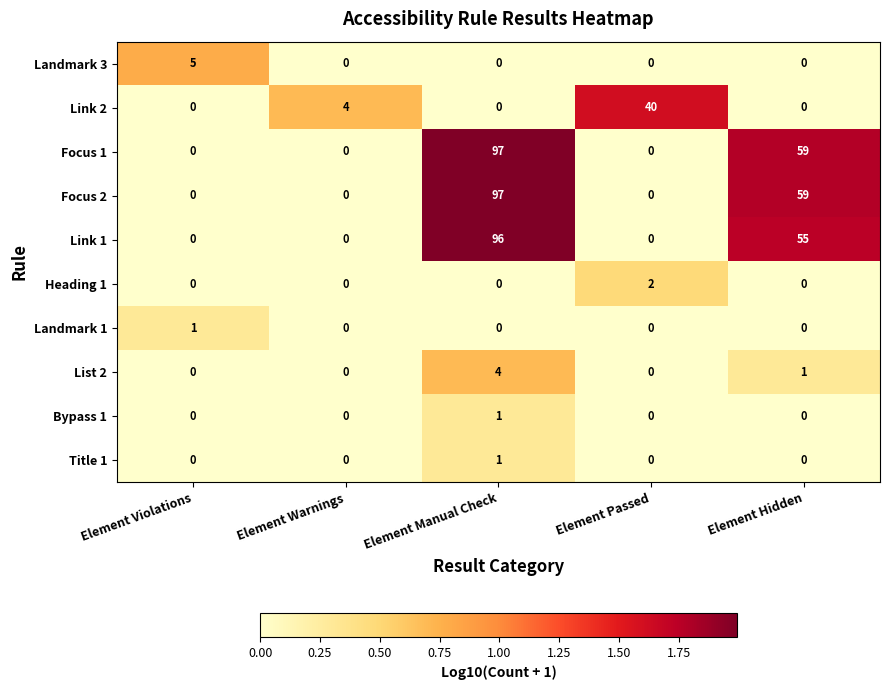

True or false: Bypass 1 has a value of 1 at Element Warnings.

False